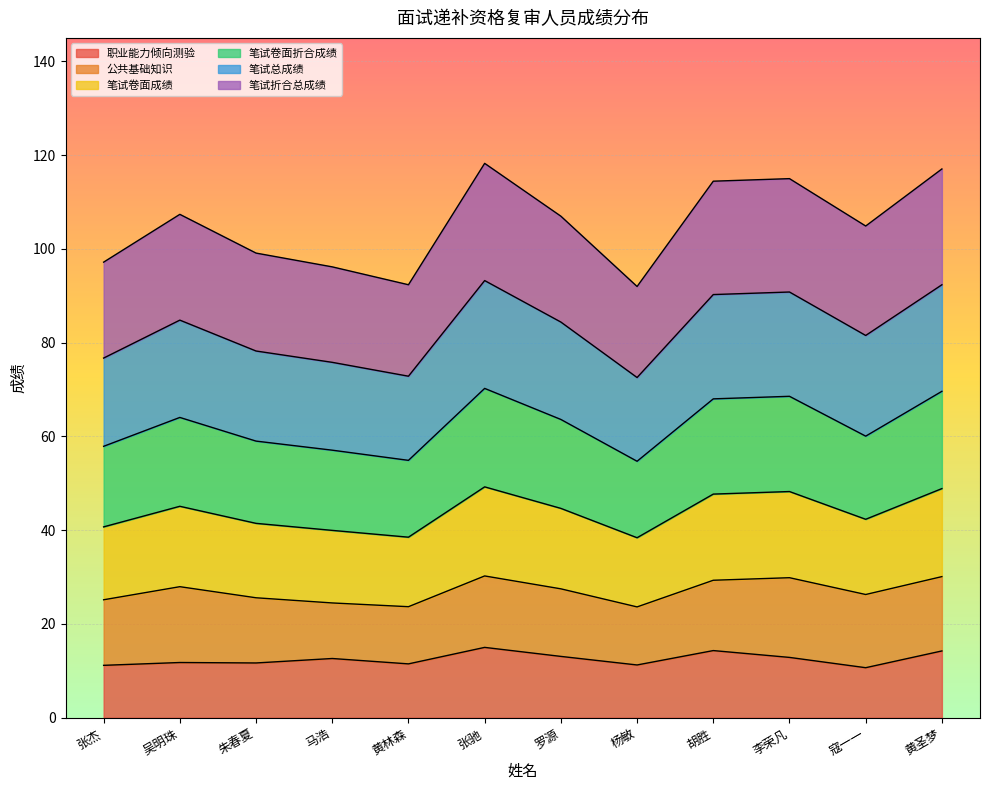

The 职业能力倾向测验 series shows 13.1 at 罗源. True or false?

True